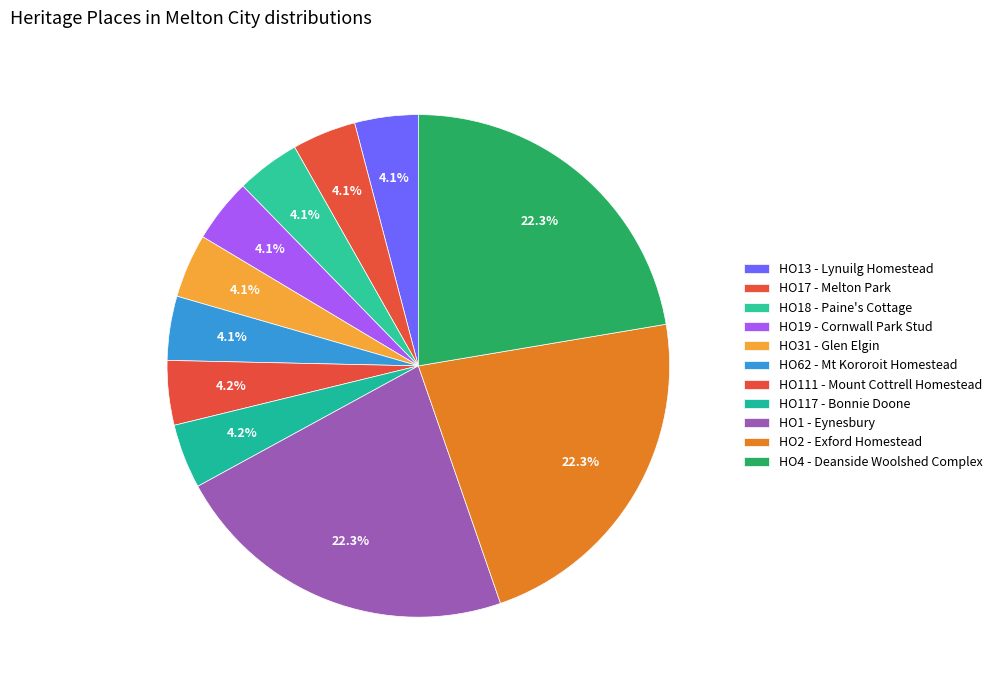

Does HO4 - Deanside Woolshed Complex represent more than half of the total?

No